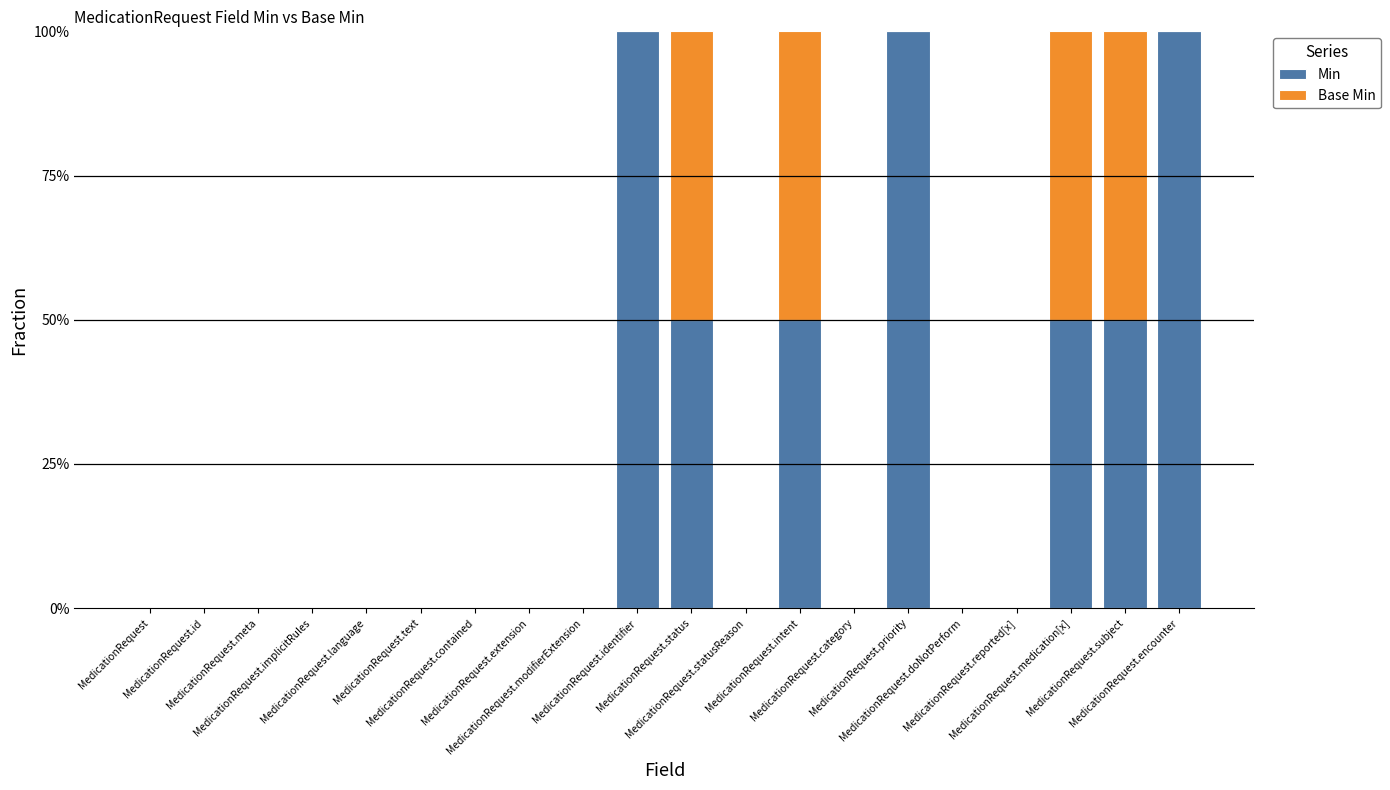

Are the bars horizontal?

No